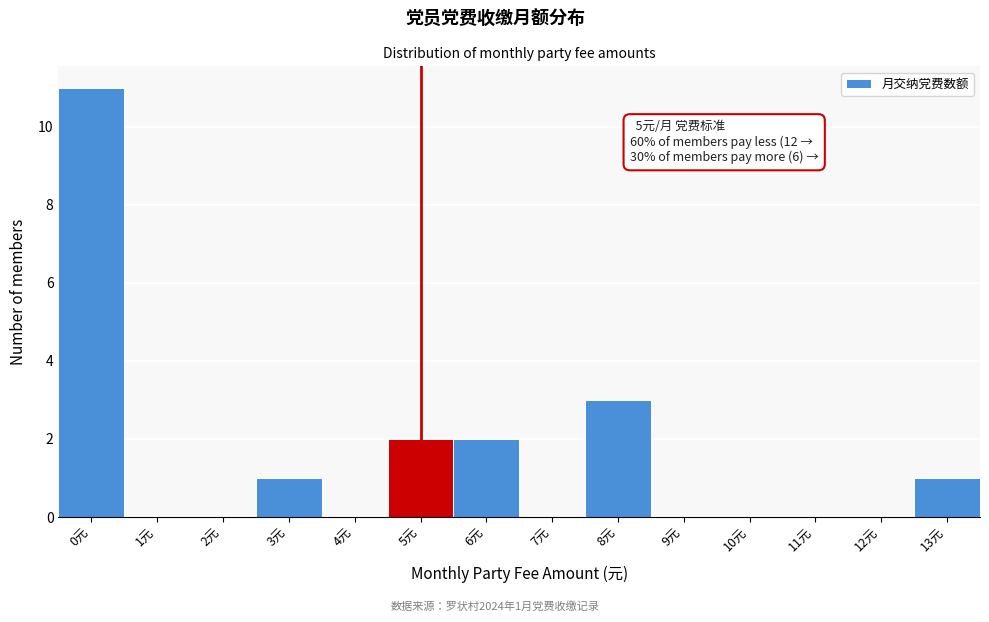

Reading right to left, extract all data points from this chart.

13元=1	12元=0	11元=0	10元=0	9元=0	8元=3	7元=0	6元=2	5元=2	4元=0	3元=1	2元=0	1元=0	0元=11